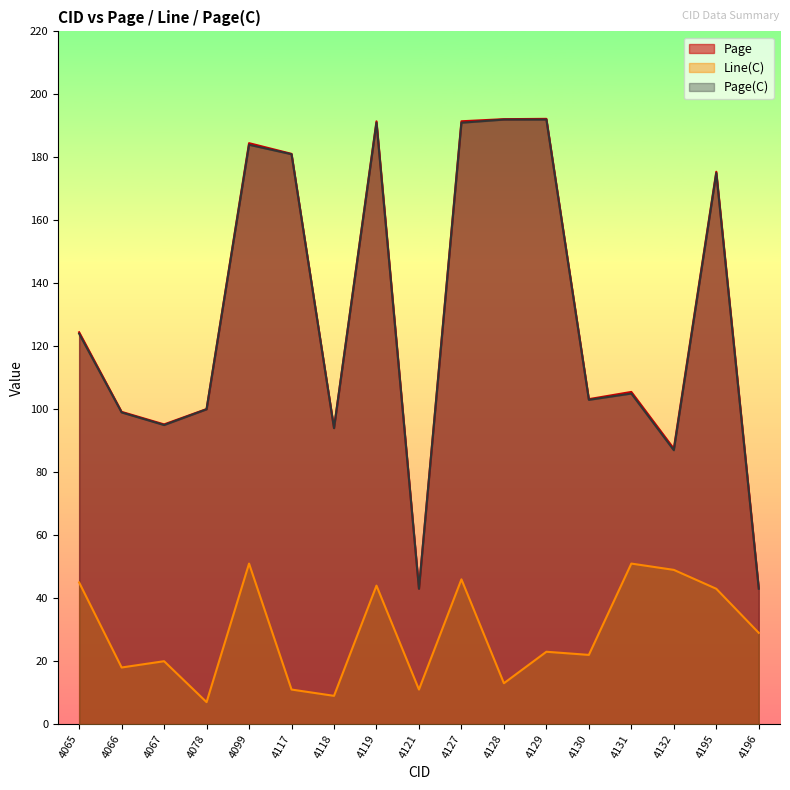

In Page, how many points are lower than both neighbors (excluding endpoints)?

5